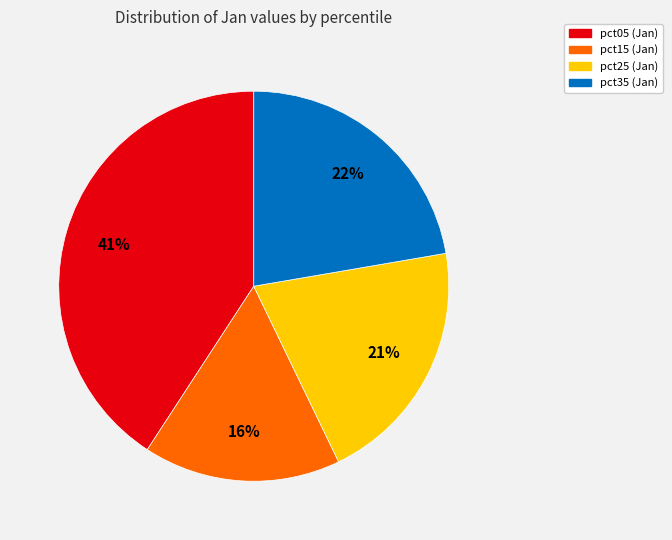

Is there any slice that represents more than half of the pie?

No